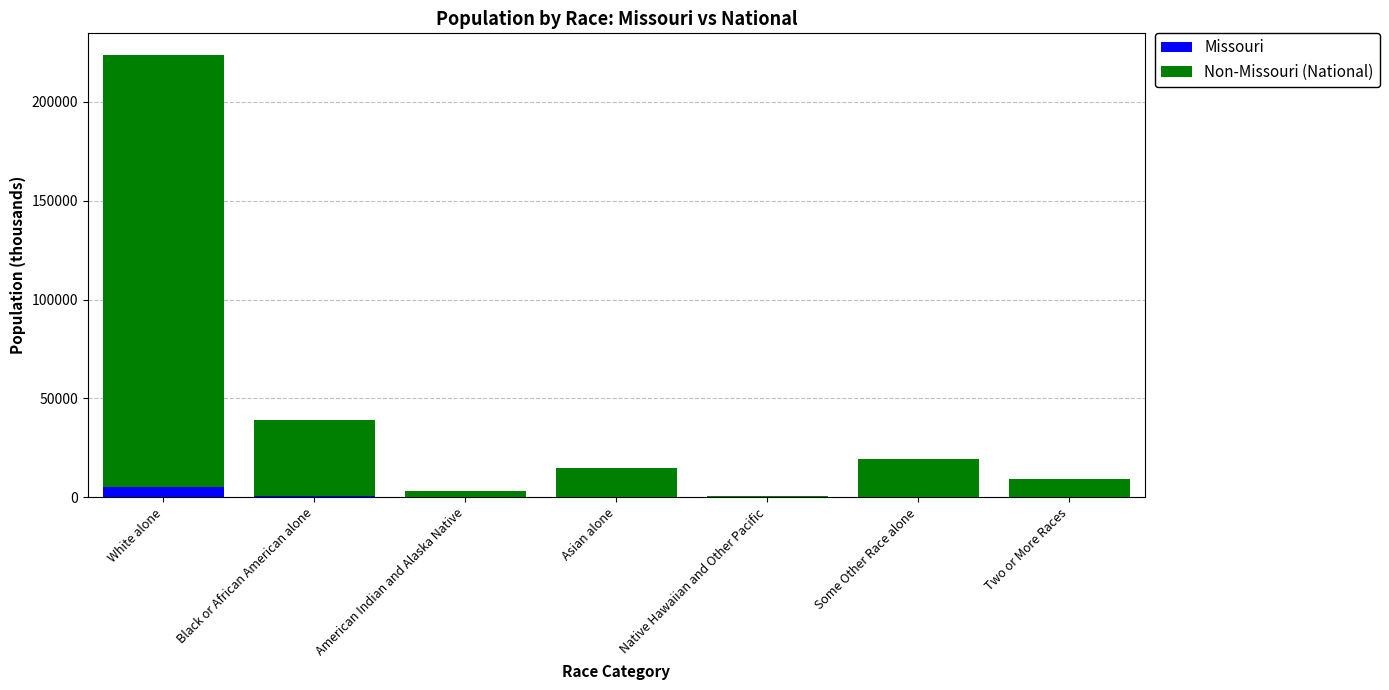

Is it true that Missouri equals 4958.8 at White alone?

True